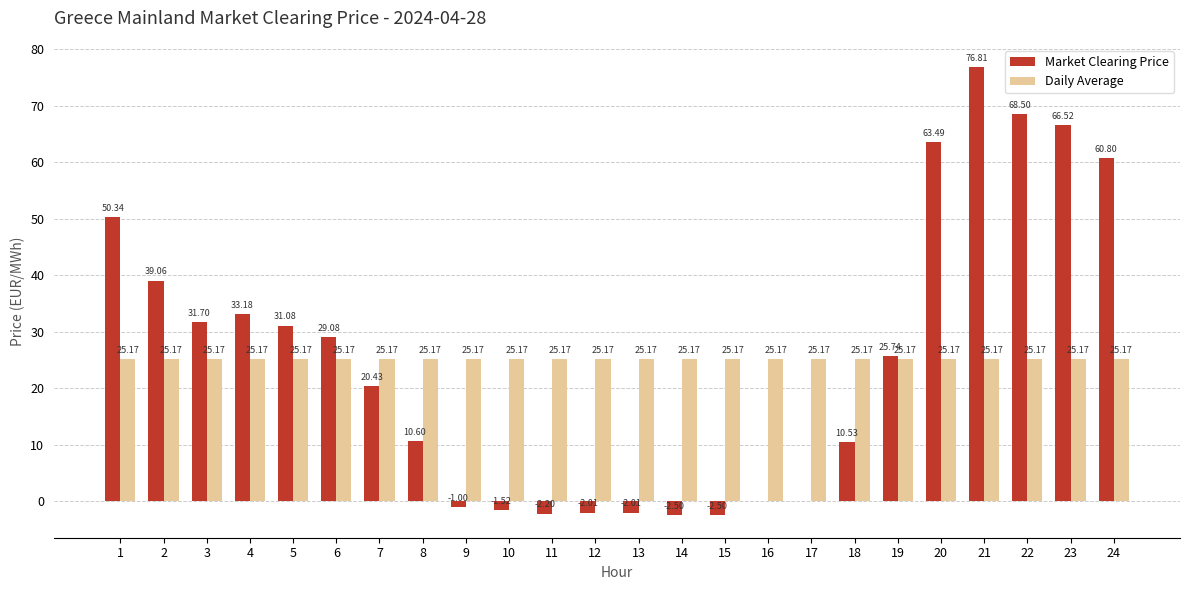

What is the sum of the Market Clearing Price values at 24 and 22?

129.3